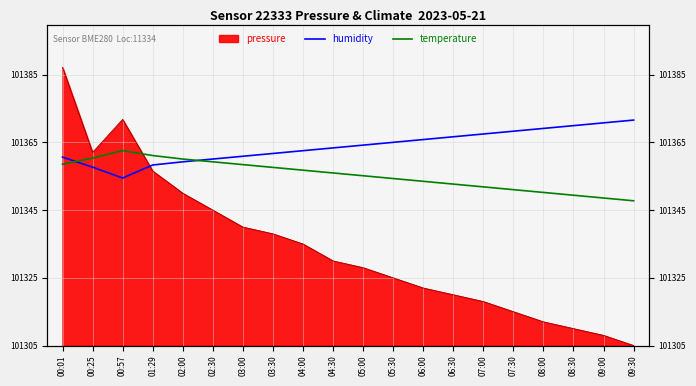

What position from the left is 06:00?

13